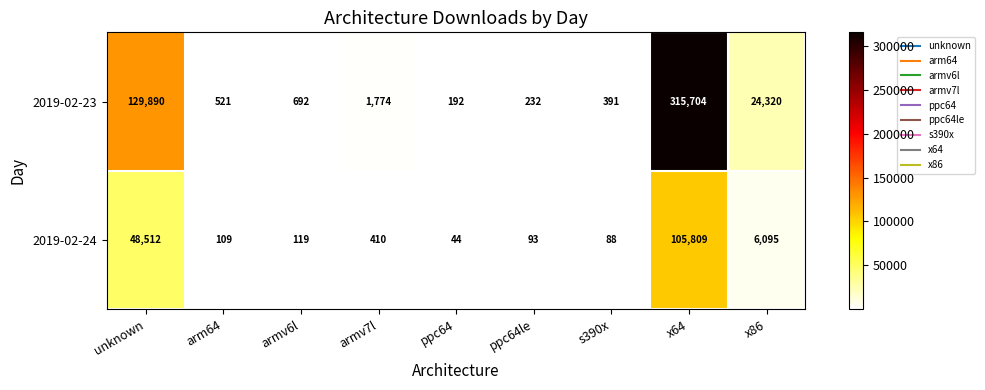

Where is 2019-02-24 nearest to the value 52926?

unknown